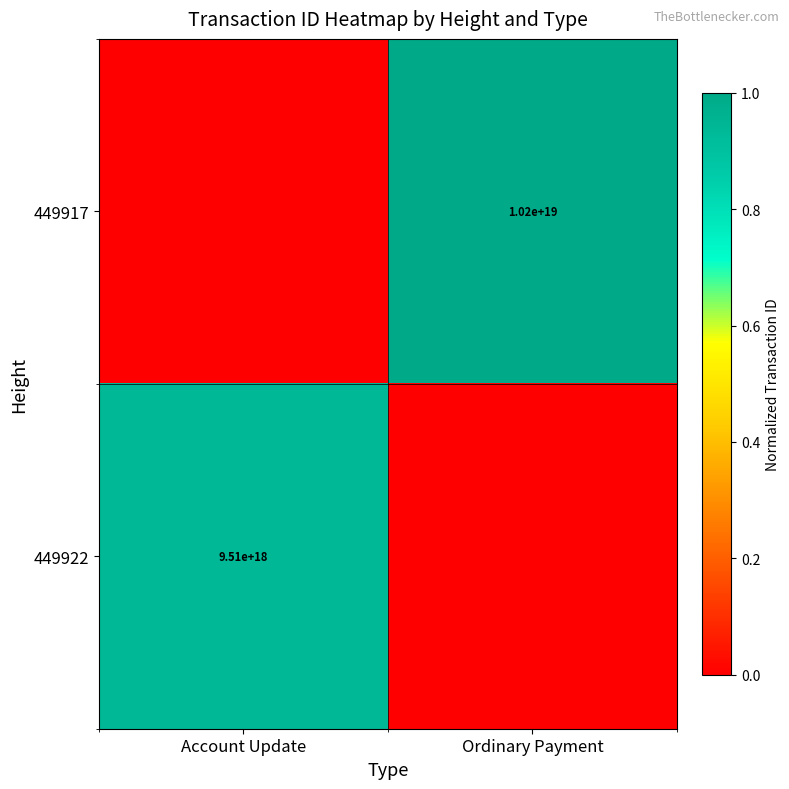

What is the difference between the highest and lowest values at Ordinary Payment?

1.0